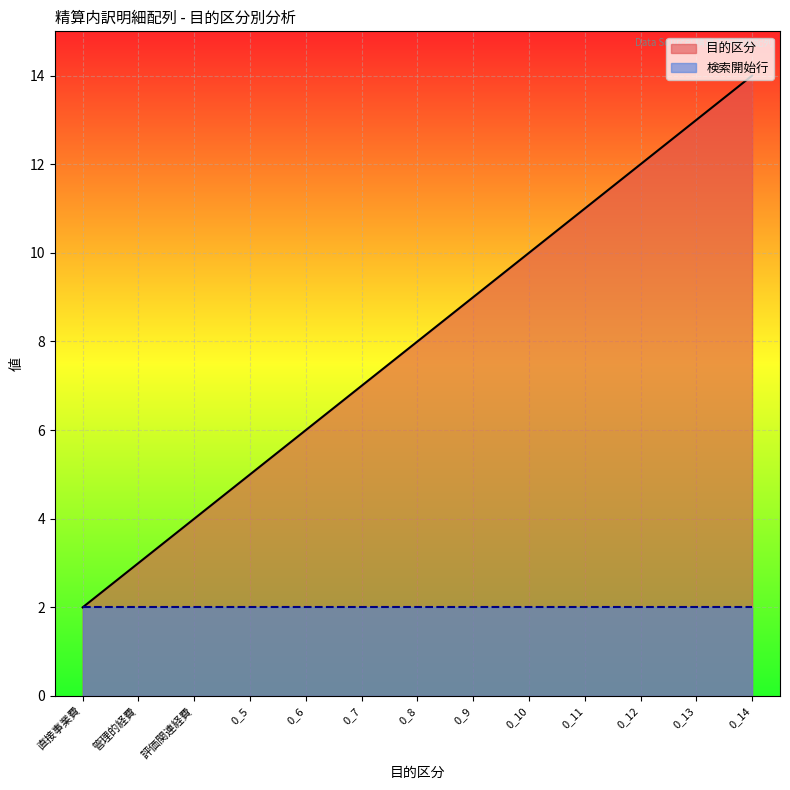

The value at 0_13 is 13. True or false?

True